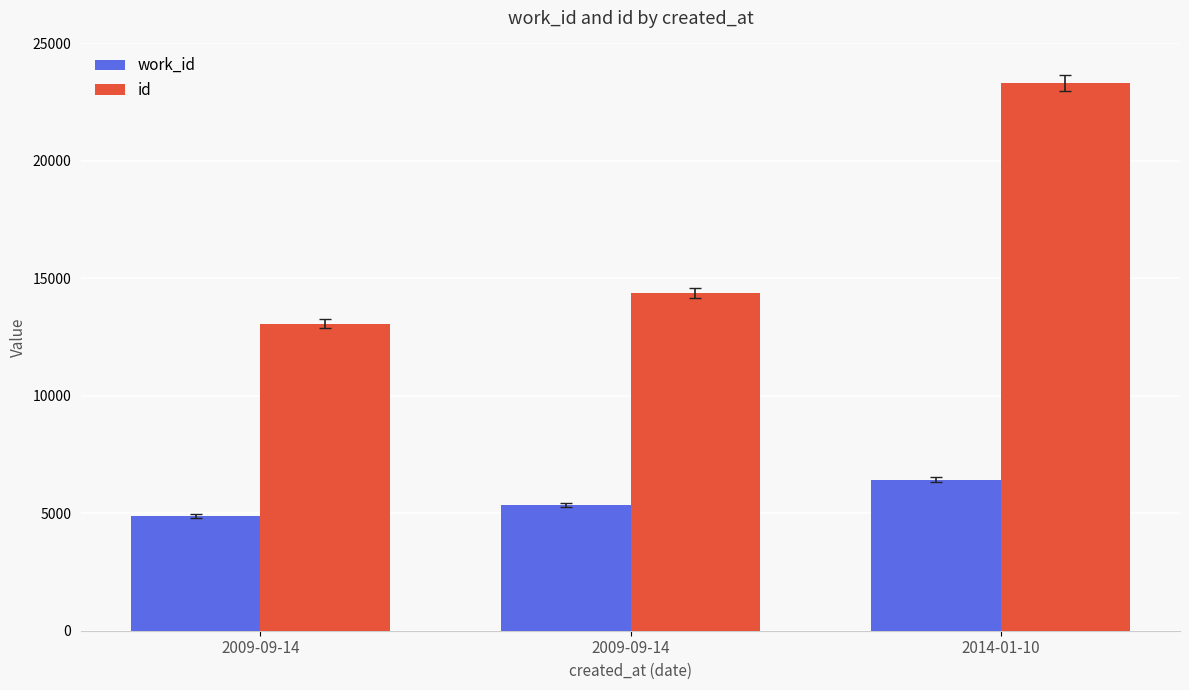

What is the maximum value shown in the chart?

23320